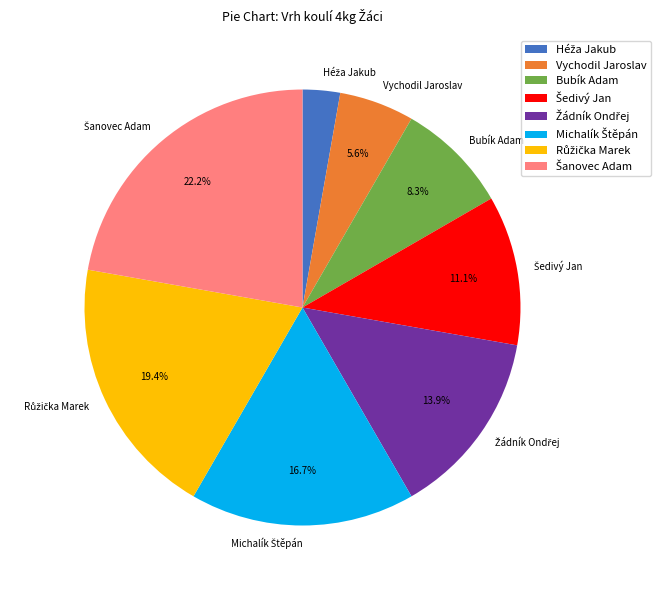

Does any single category account for the majority?

No